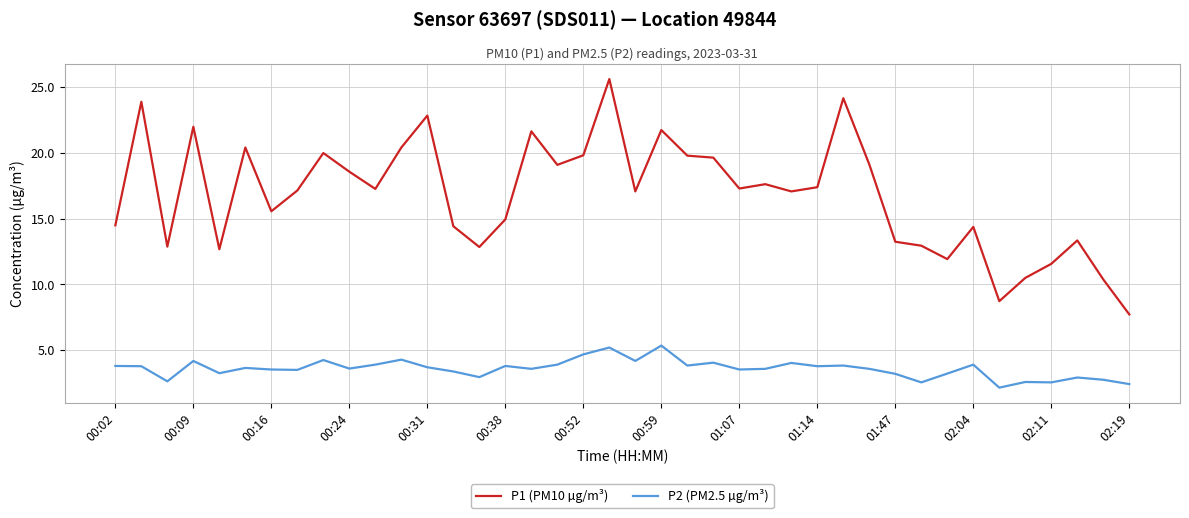

In P1 (PM10 µg/m³), how many points are higher than both neighbors (excluding endpoints)?

12